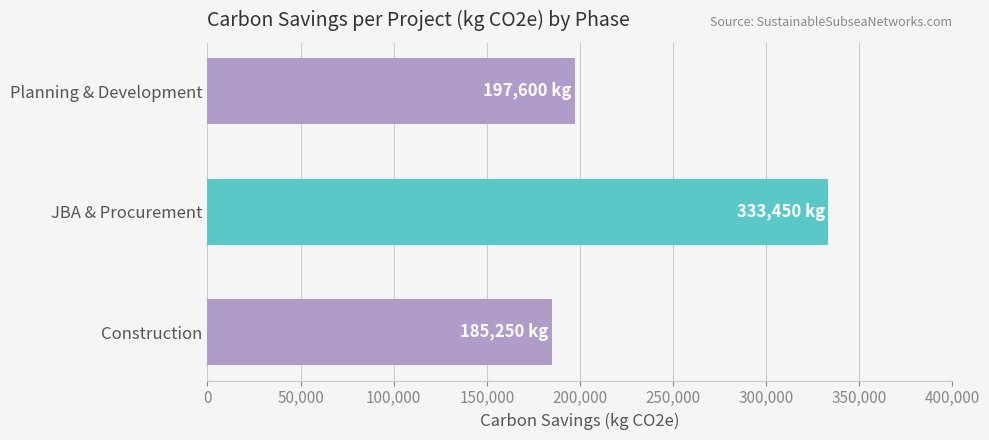

What is the greatest value displayed?

333450.4